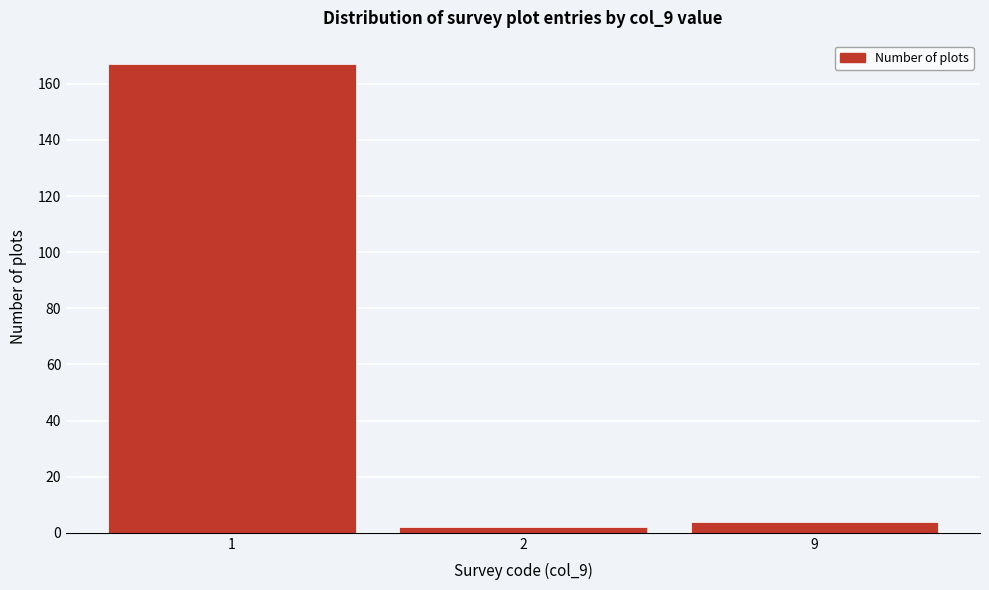

Reading left to right, extract all data points from this chart.

1=167	2=2	9=4